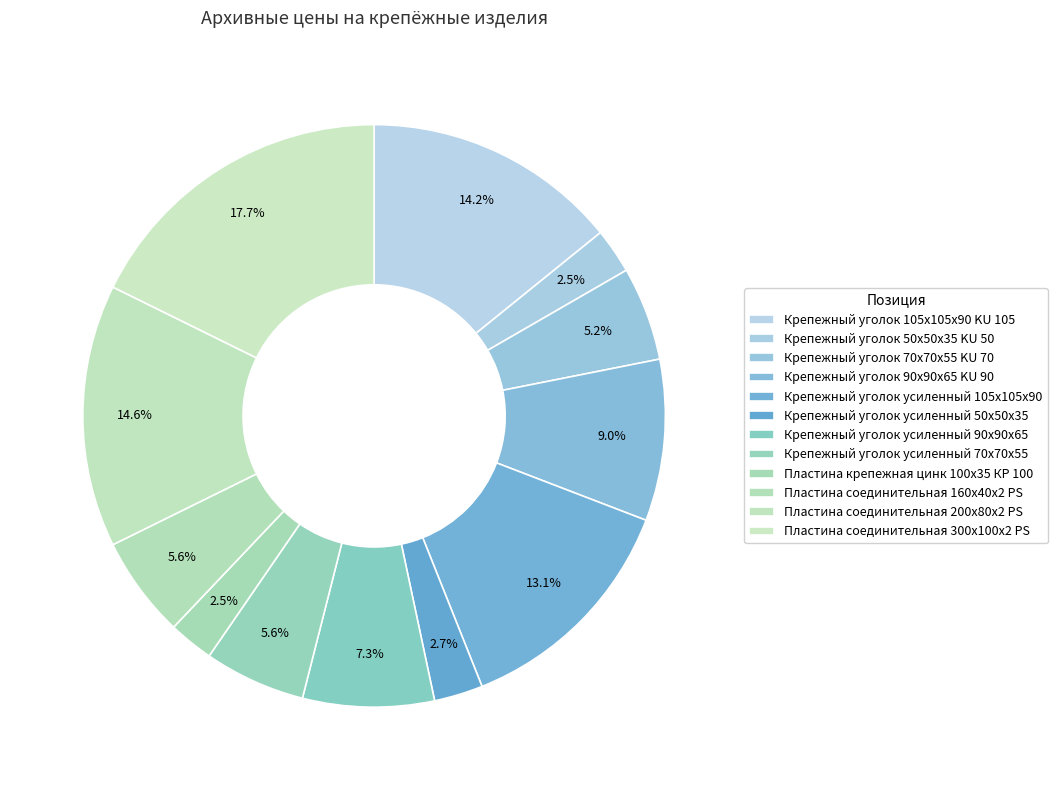

Rank the categories by value from lowest to highest.

Крепежный уголок 50х50х35 KU 50, Пластина крепежная цинк 100х35 КР 100, Крепежный уголок усиленный 50х50х35, Крепежный уголок 70х70х55 KU 70, Крепежный уголок усиленный 70х70х55, Пластина соединительная 160х40х2 PS, Крепежный уголок усиленный 90х90х65, Крепежный уголок 90х90х65 KU 90, Крепежный уголок усиленный 105х105х90, Крепежный уголок 105х105х90 KU 105, Пластина соединительная 200х80х2 PS, Пластина соединительная 300х100х2 PS